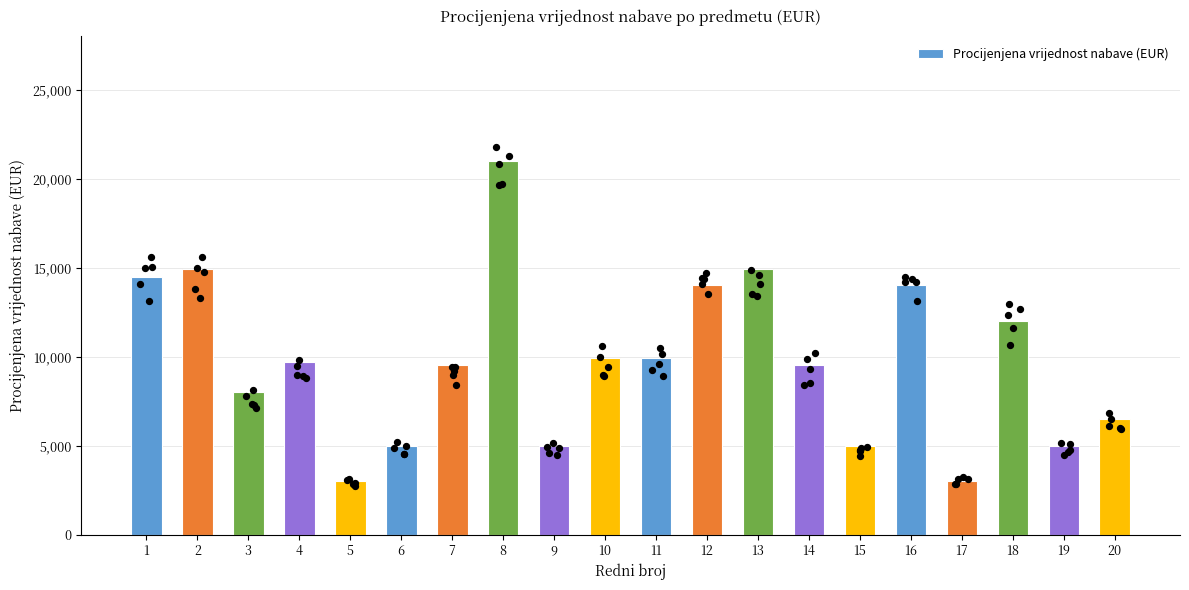

Between 9 and 11, which is larger?

11